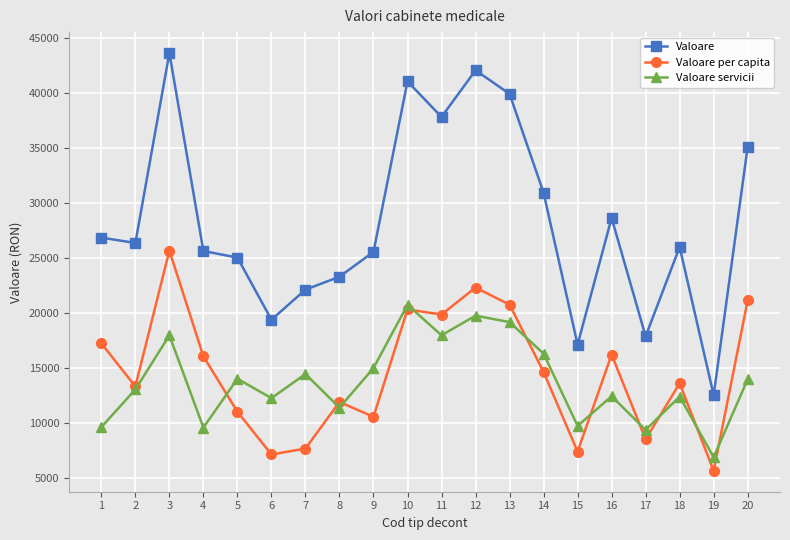

Between 7 and 18, which series saw the biggest shift?

Valoare per capita